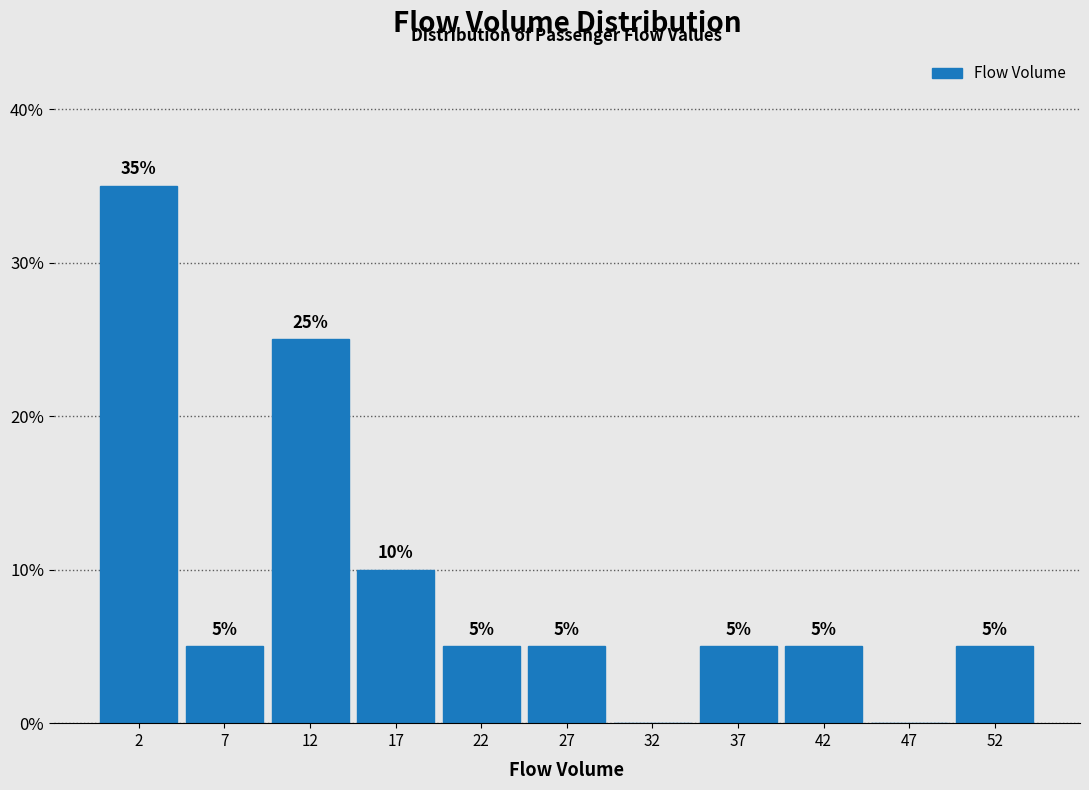

Over which range of the x-axis is the bar tallest?

0 to 5